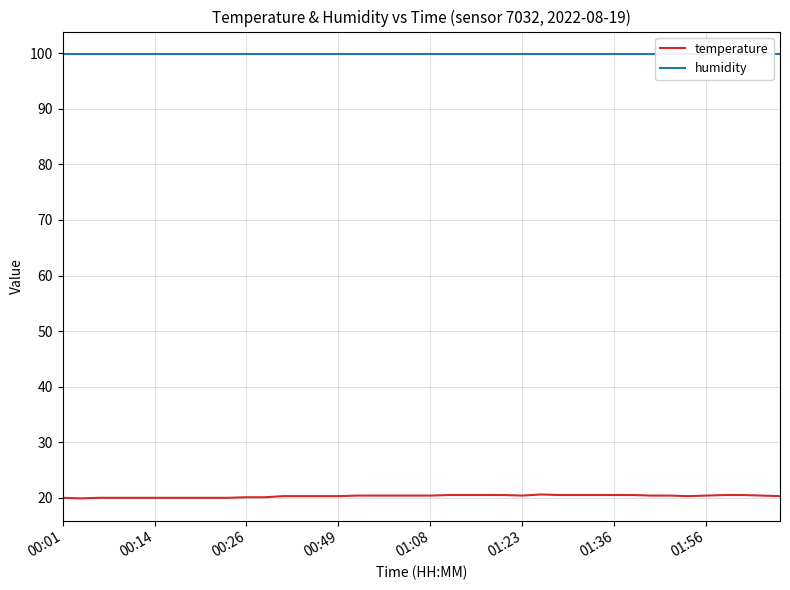

What is the sum of the temperature values at 11 and 16?

40.5